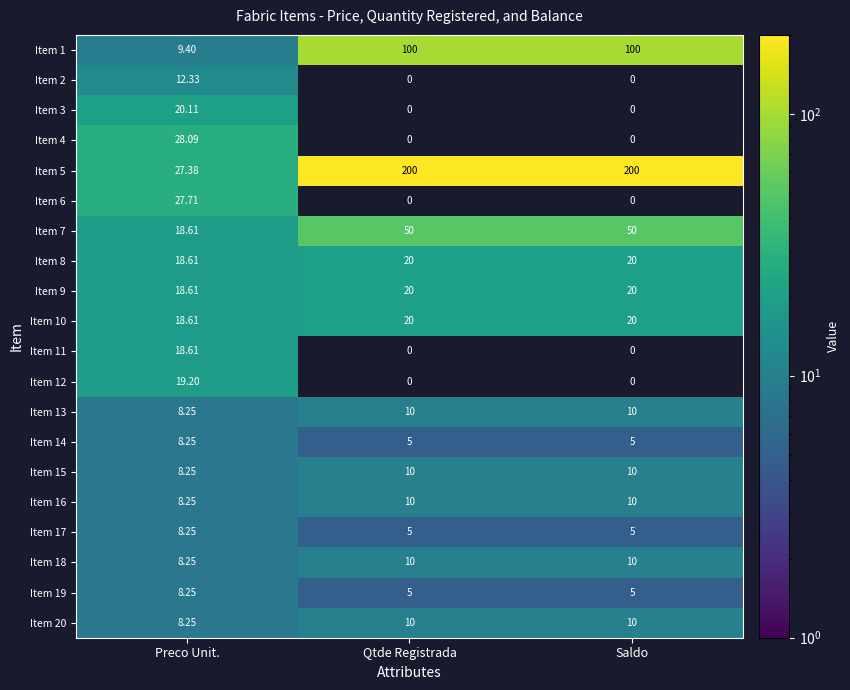

Where is Item 13 nearest to the value 9?

Preco Unit.